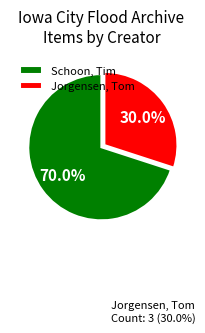

Is there a majority slice in this chart?

Yes